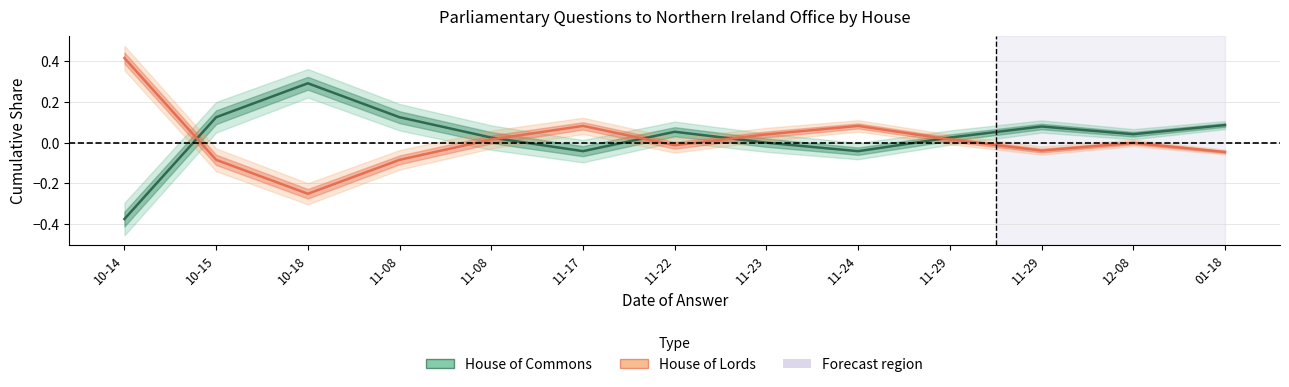

True or false: House of Commons and House of Lords cross at least once.

True